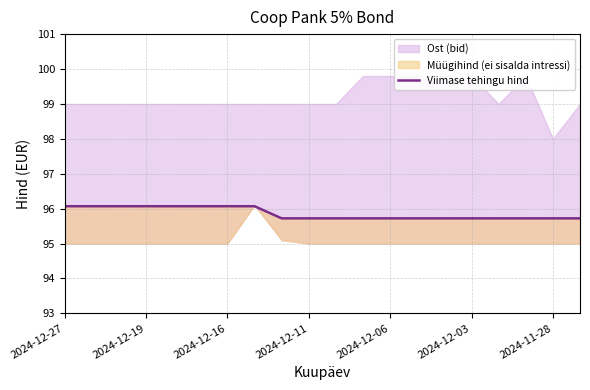

What is the sum of all values?

1917.2